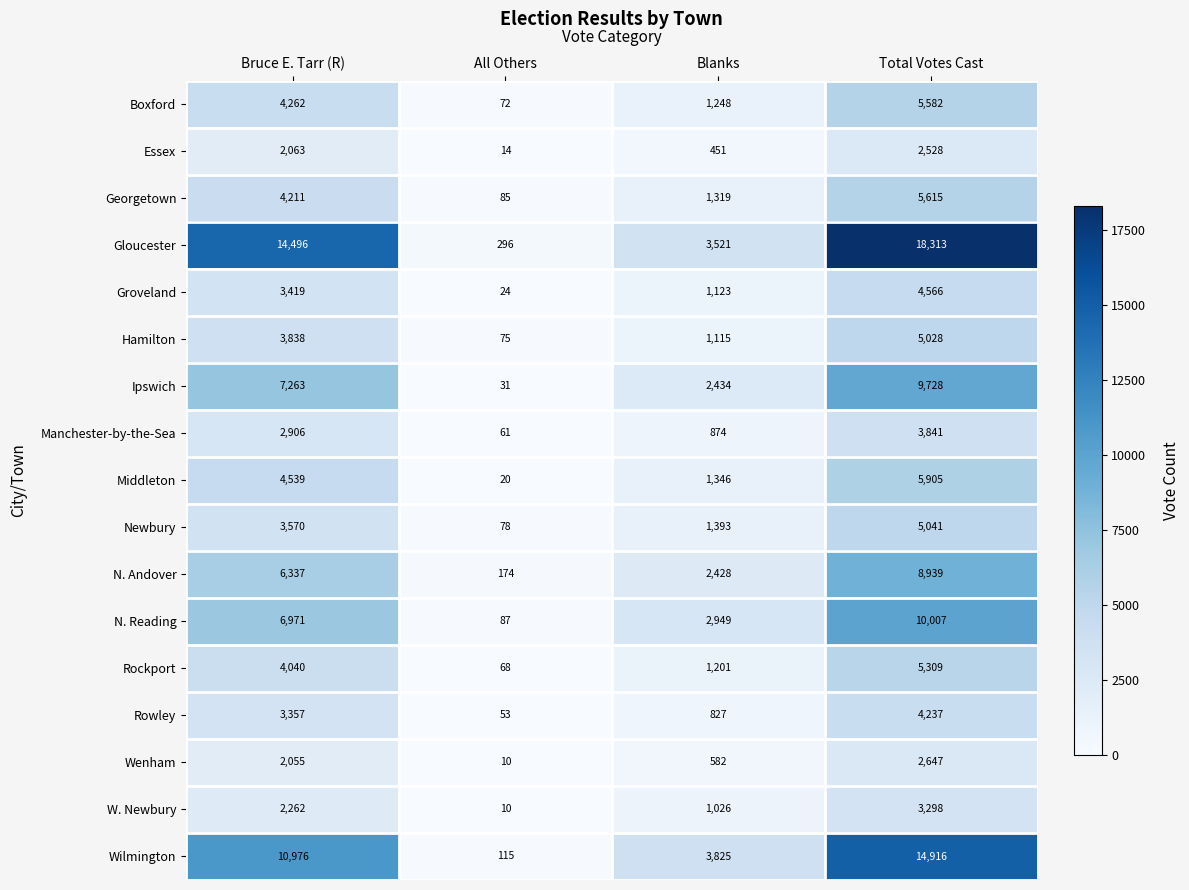

What is the sum of all Boxford values?

11164